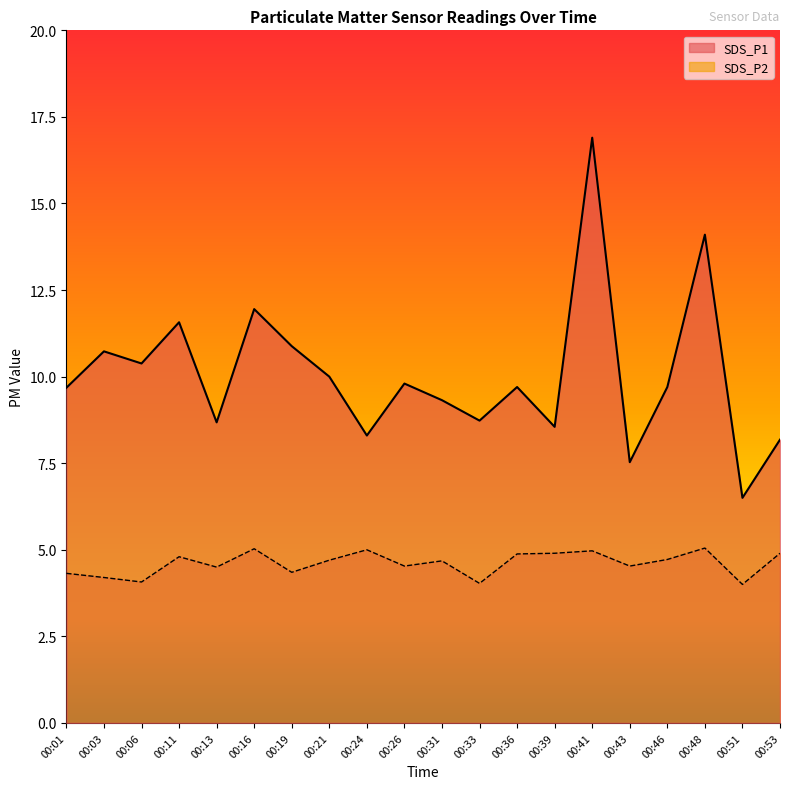

What is the difference between the highest and lowest values at 00:01?

5.4